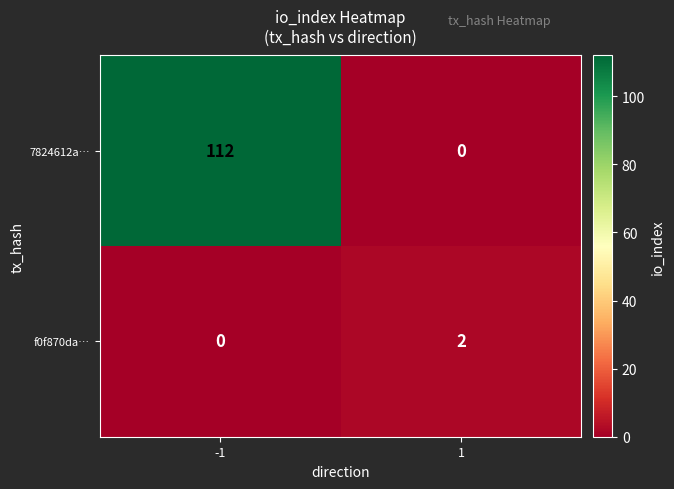

At how many categories does at least one series exceed 18?

1